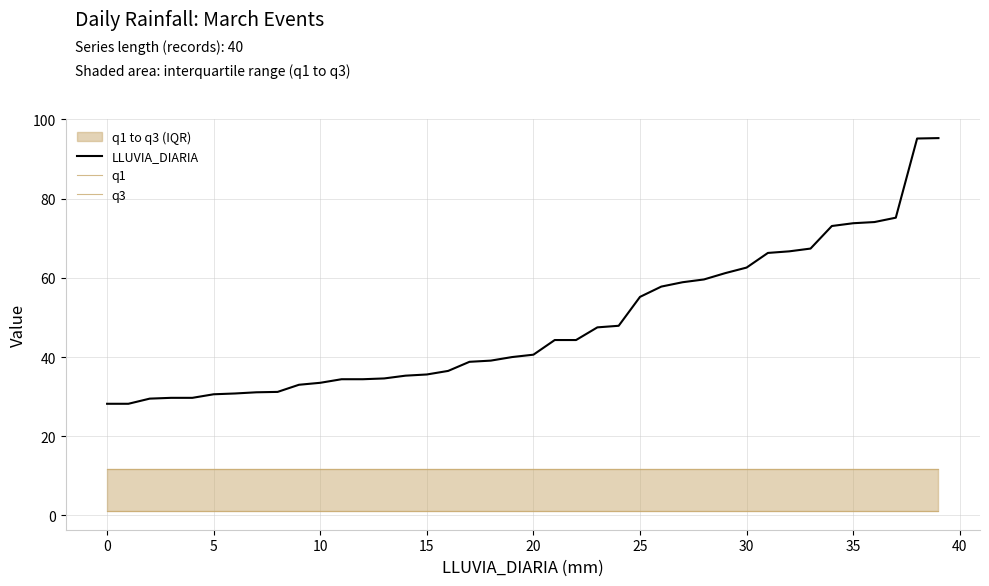

The LLUVIA_DIARIA series shows 15.2 at 35. True or false?

False